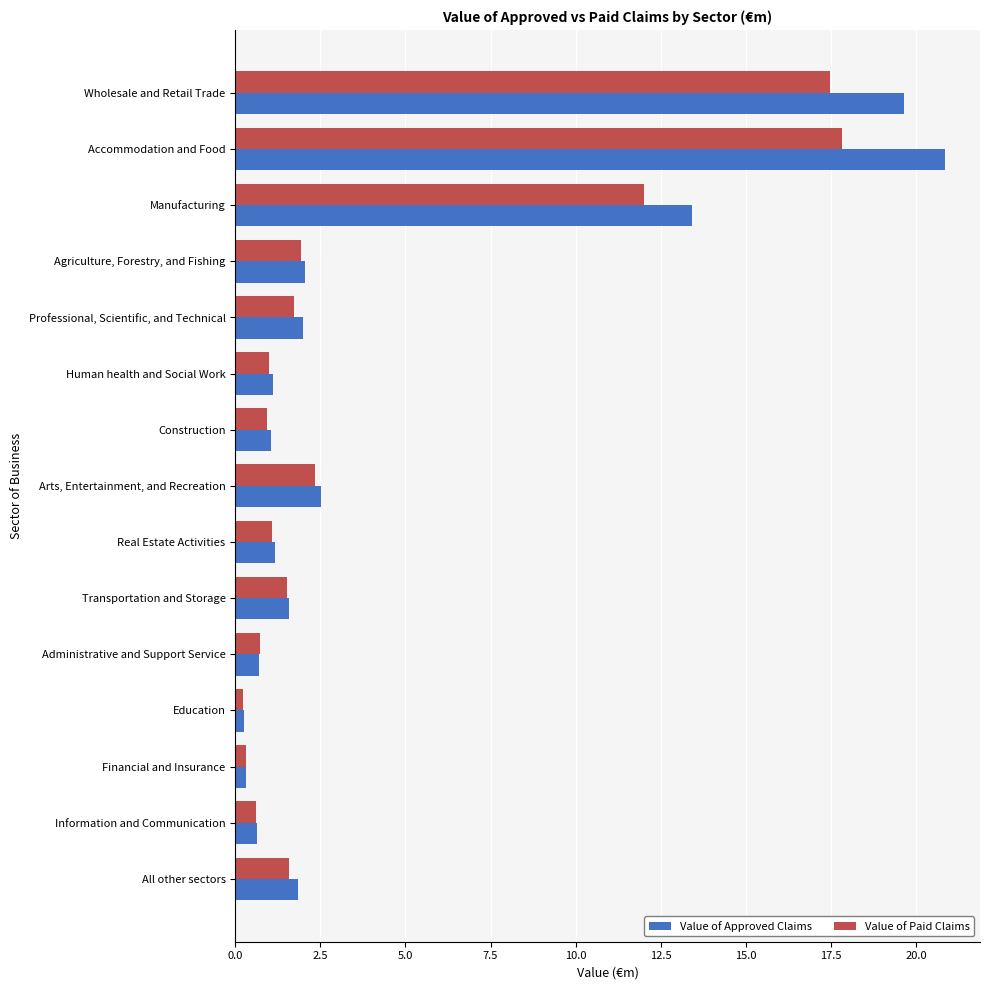

At how many categories does at least one series exceed 18?

2